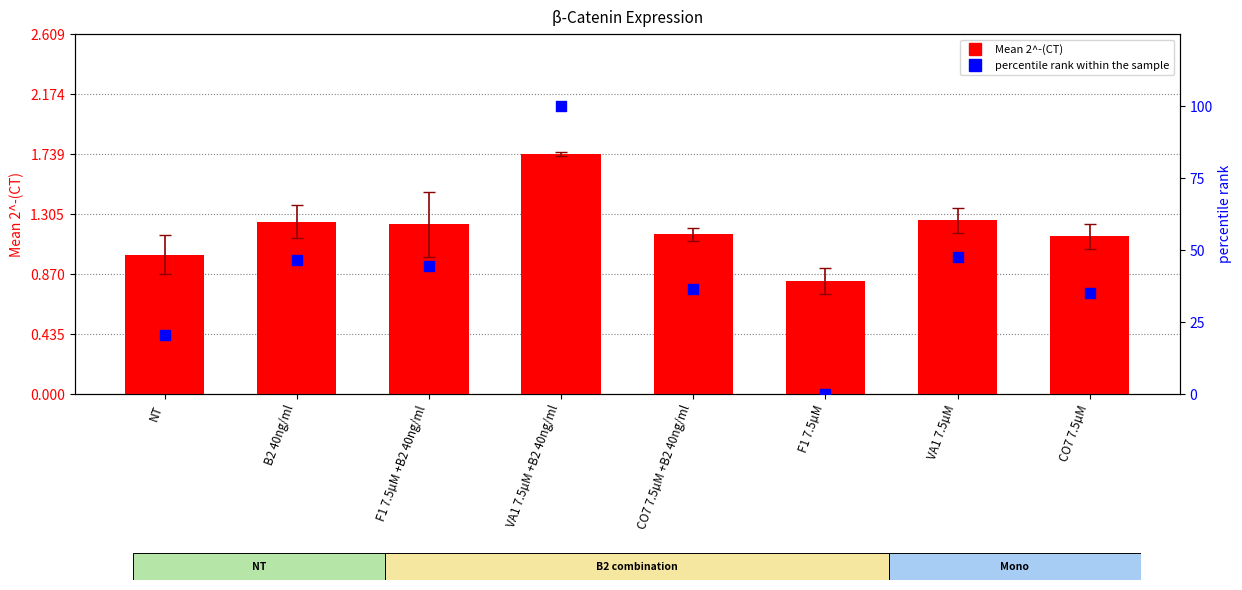

What are all the series names shown in the legend?

Mean 2^-(CT), percentile rank within the sample